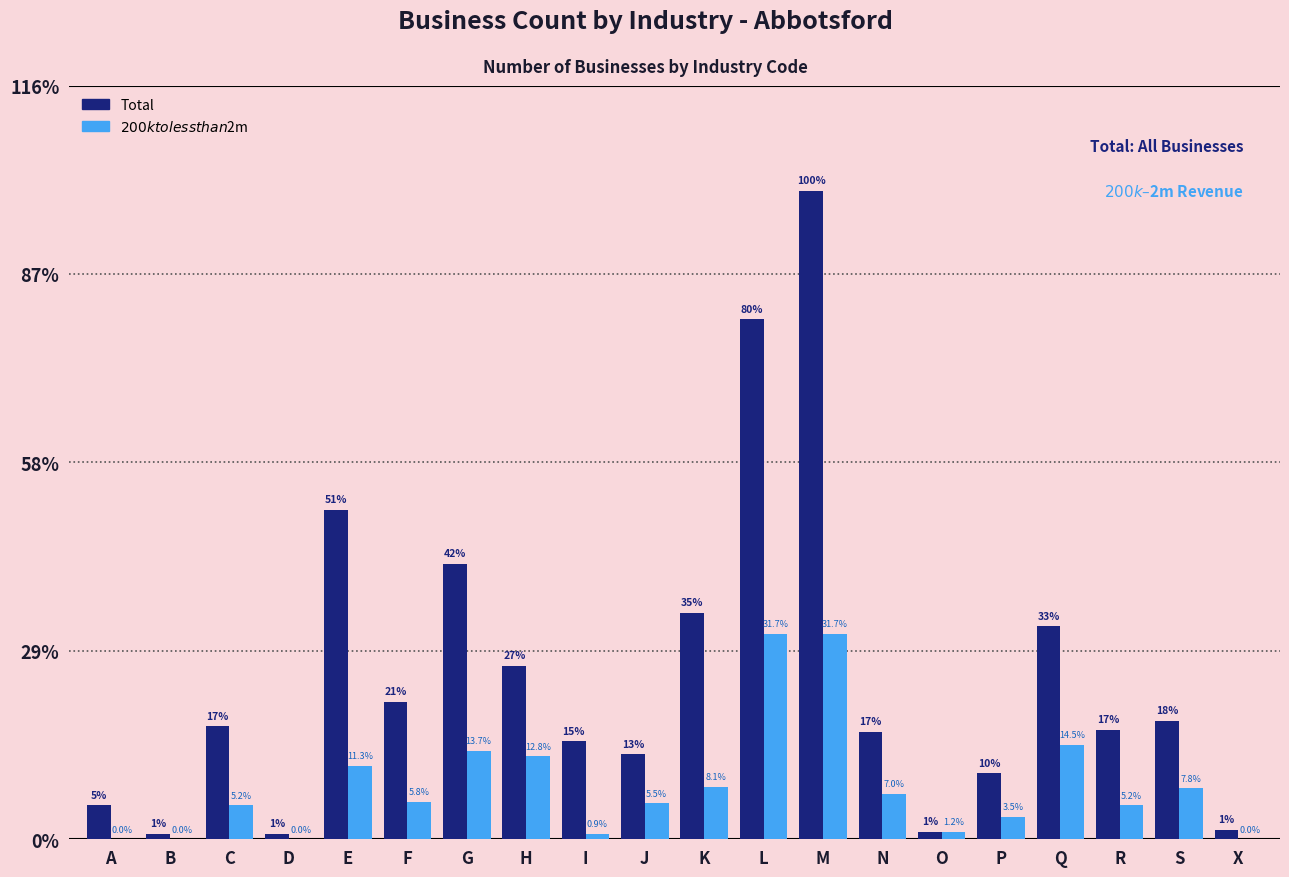

Does the chart contain stacked bars?

No